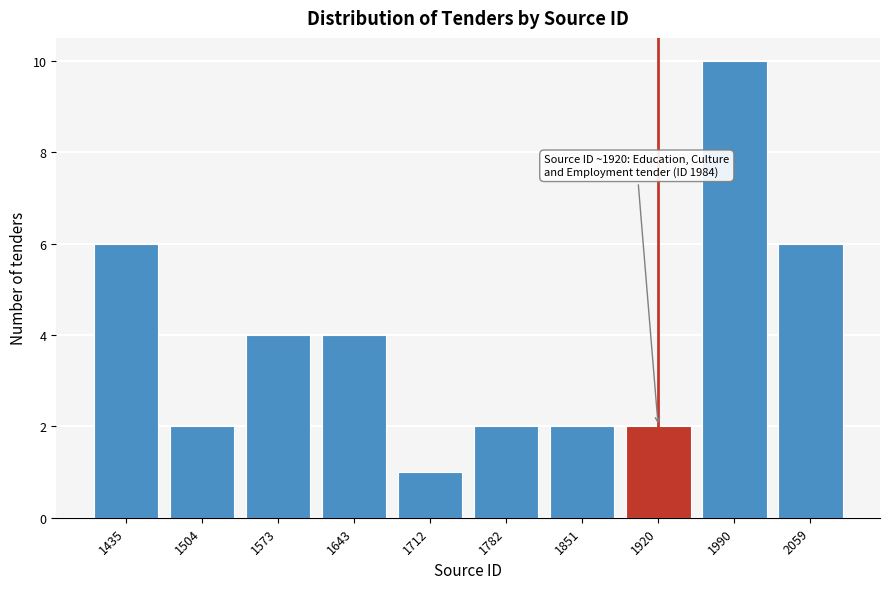

Reading left to right, what are all the values shown in this chart?

1435=6	1504=2	1573=4	1643=4	1712=1	1782=2	1851=2	1920=2	1990=10	2059=6